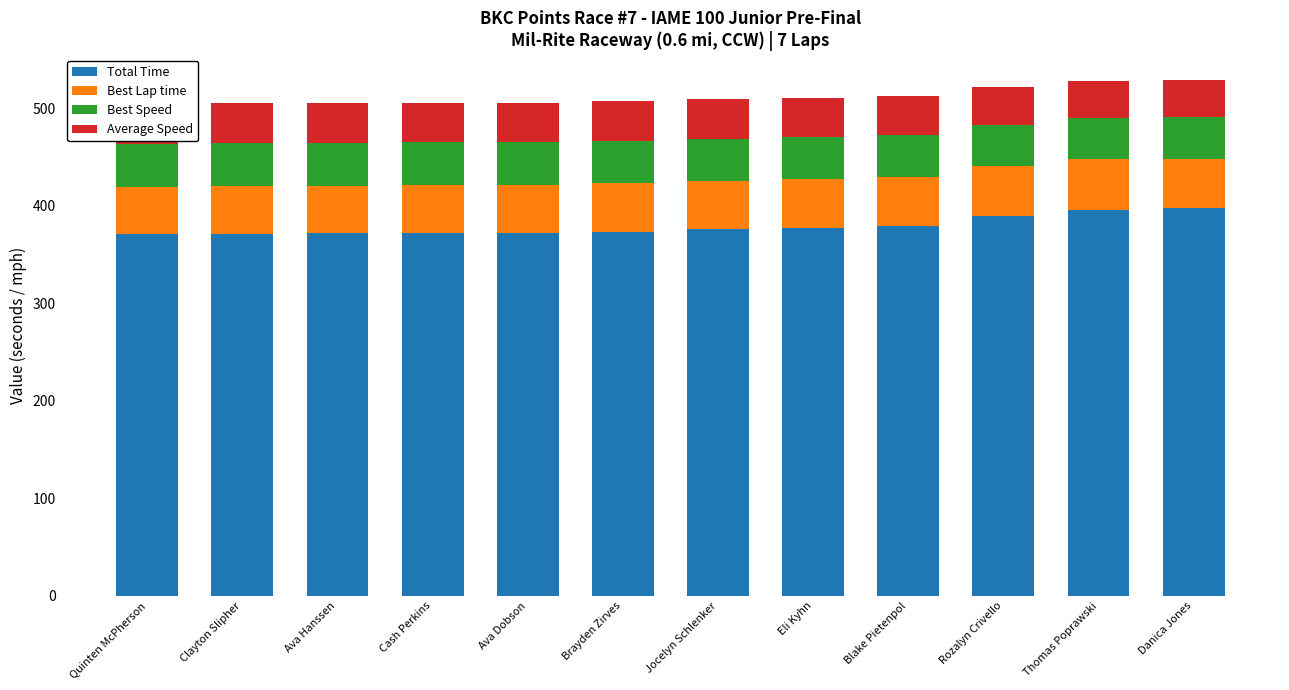

Rank the categories by Total Time value from lowest to highest.

Quinten McPherson, Clayton Slipher, Ava Hanssen, Cash Perkins, Ava Dobson, Brayden Zirves, Jocelyn Schlenker, Eli Kyhn, Blake Pietenpol, Rozalyn Crivello, Thomas Poprawski, Danica Jones